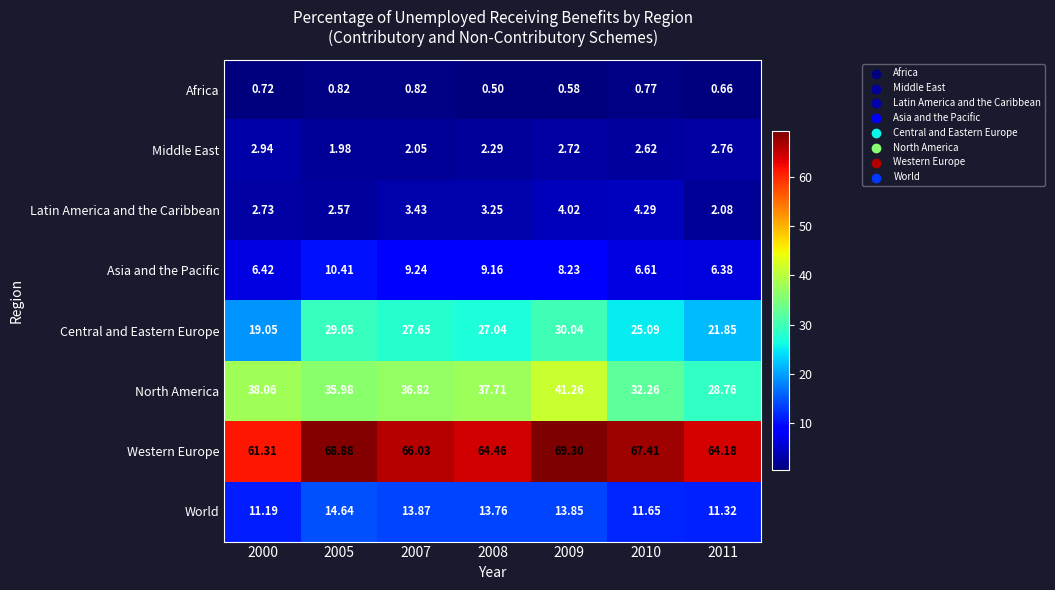

Which series changed the most between 2008 and 2010?

North America